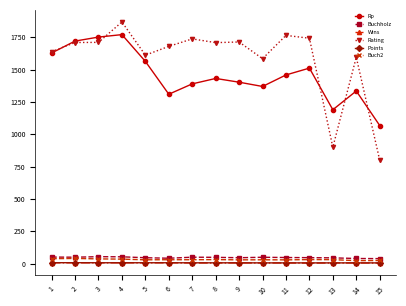

Which series has the largest total across all categories?

Rating